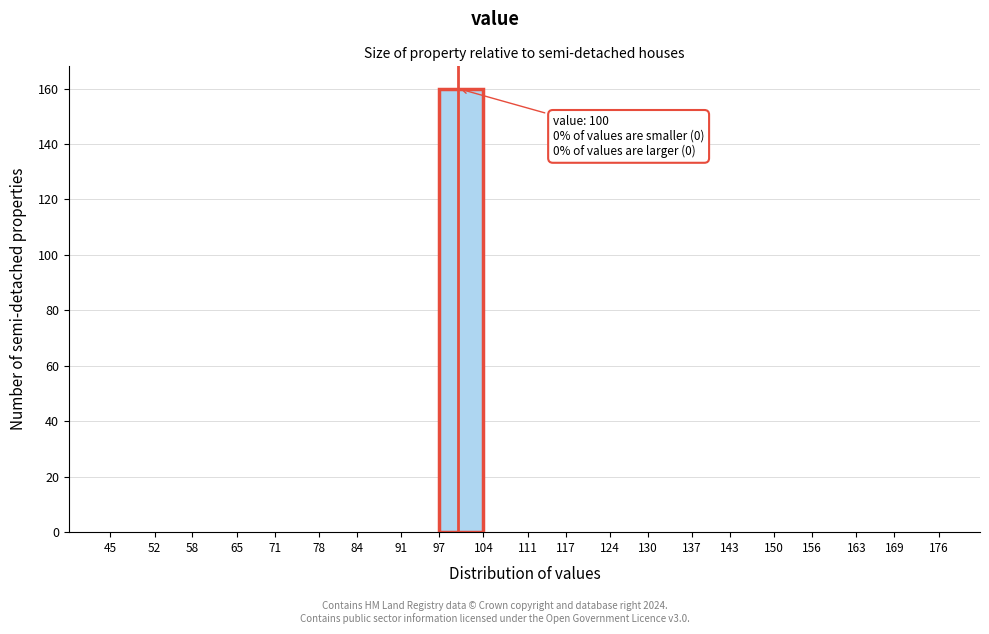

Which range on the x-axis has the tallest bar?

97 to 104